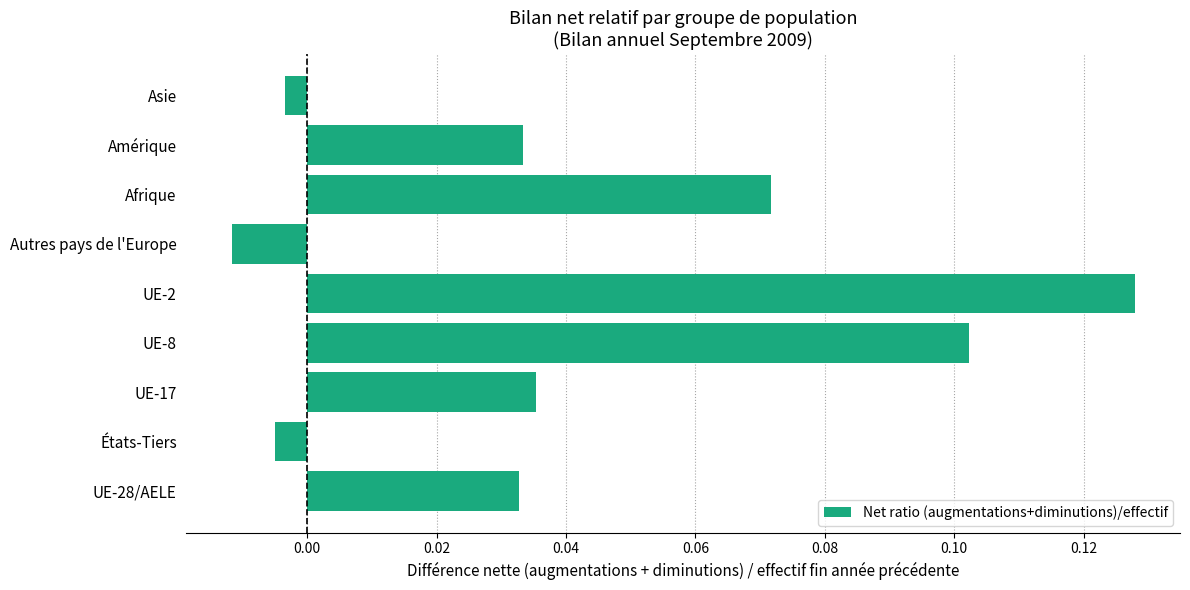

Which has a higher value, Afrique or UE-17?

Afrique